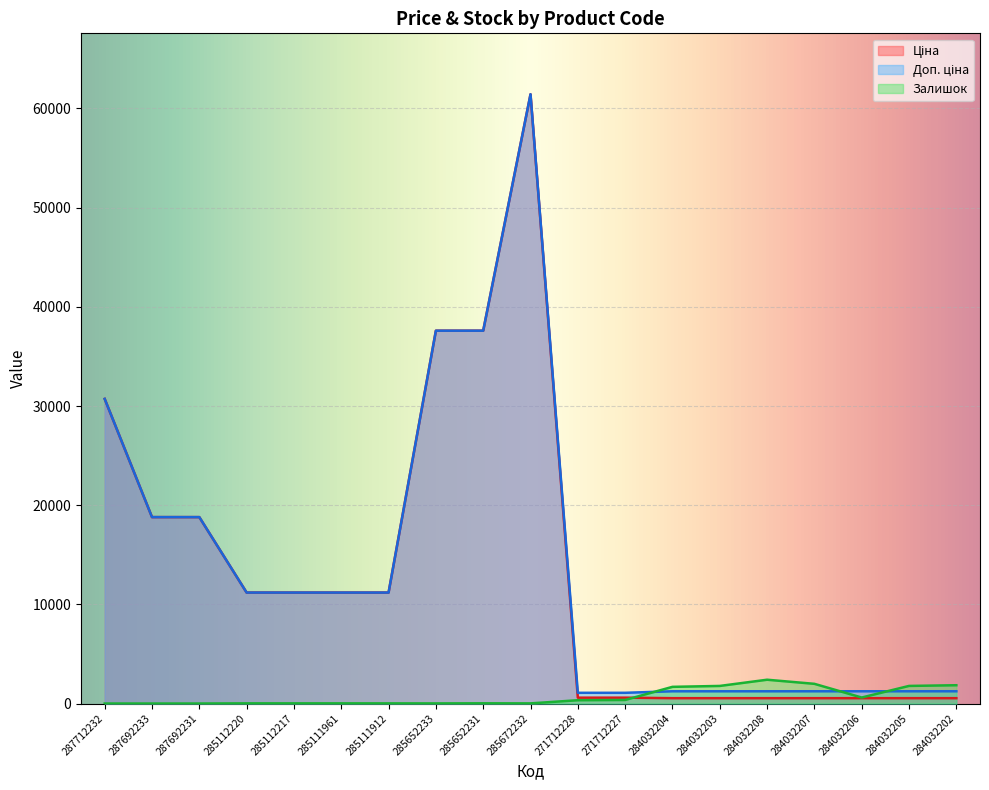

Reading left to right, list all the values displayed in this chart.

Ціна: 30717.1	18796.8	18796.8	11188.2	11188.2	11188.2	11188.2	37593.6	37593.6	61434.3	589.9	589.9	539.0	539.0	539.0	539.0	539.0	539.0	539.0
Доп. ціна: 30717.1	18796.8	18796.8	11188.2	11188.2	11188.2	11188.2	37593.6	37593.6	61434.3	1081.7	1081.7	1235.4	1235.4	1235.4	1235.4	1235.4	1235.4	1235.4
Залишок: 0.0	0.0	0.0	17.0	17.0	17.0	15.0	12.0	22.0	15.0	333.0	359.0	1682.0	1774.0	2400.0	1986.0	605.0	1775.0	1845.0